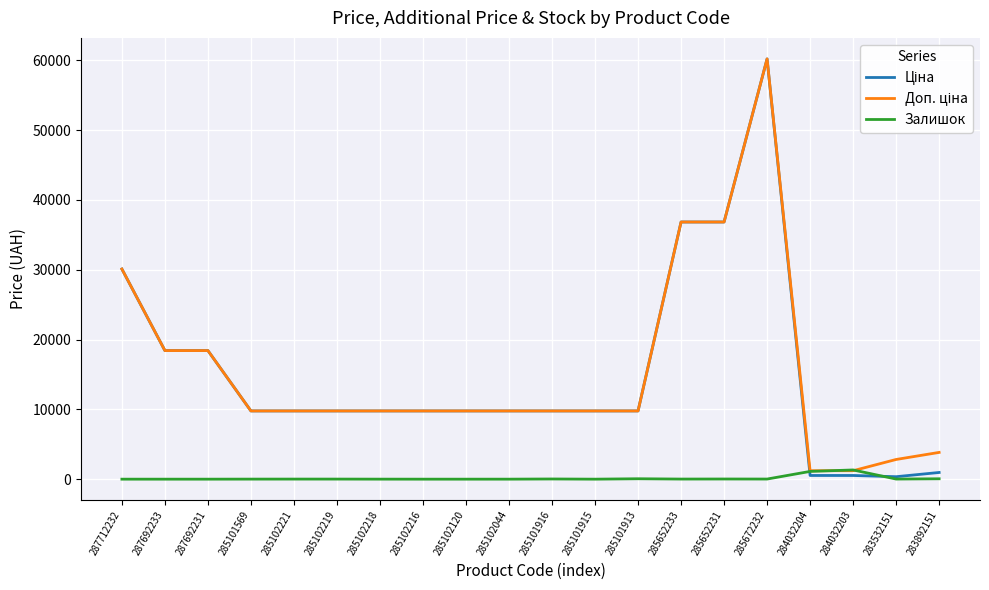

At which category is the sum across all series the highest?

285672232